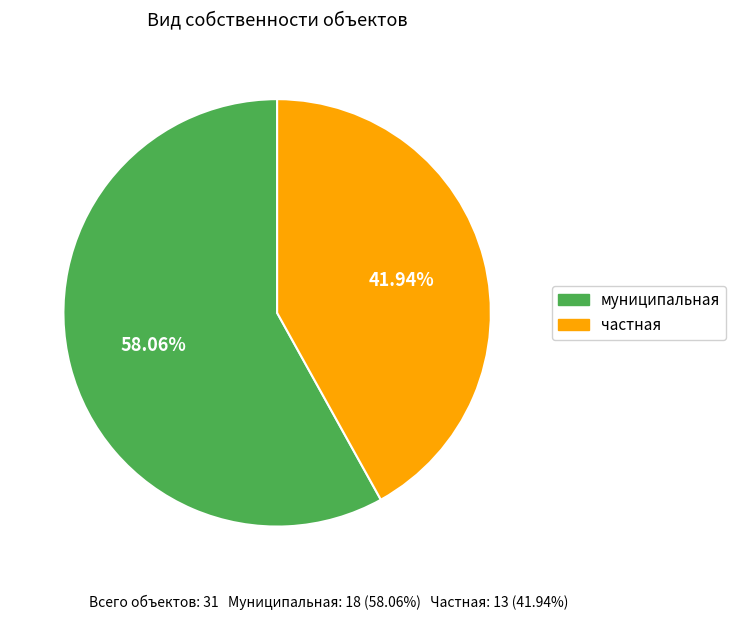

What is the total percentage of муниципальная and частная?

100.0%